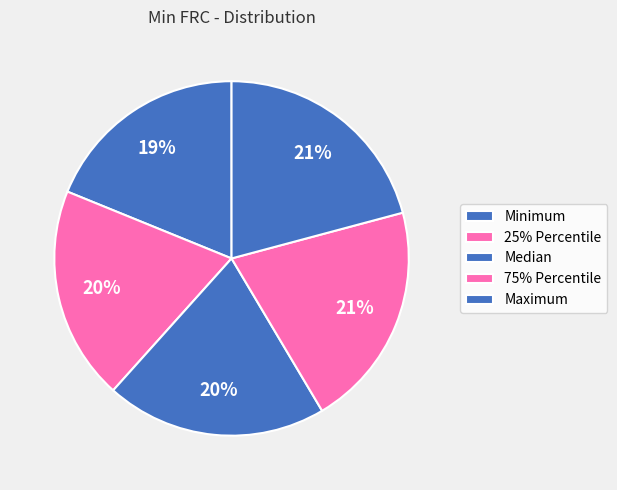

What percentage is the Maximum slice, to the nearest percent?

21%